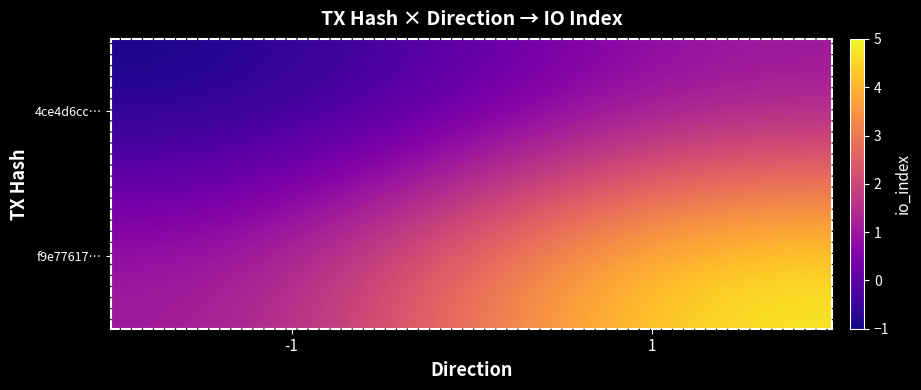

Reading left to right, list all the values displayed in this chart.

4ce4d6cc…: -1=-1	1=1
f9e77617…: -1=1	1=5